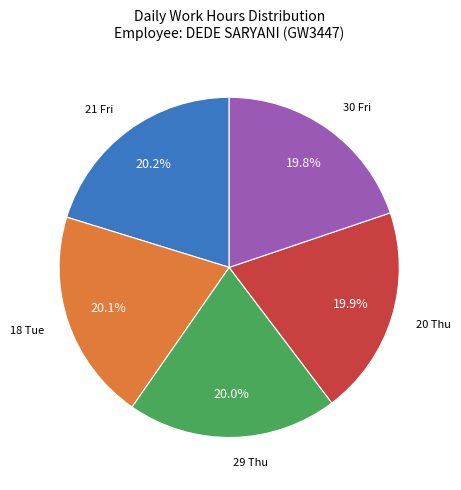

Does any single category account for the majority?

No